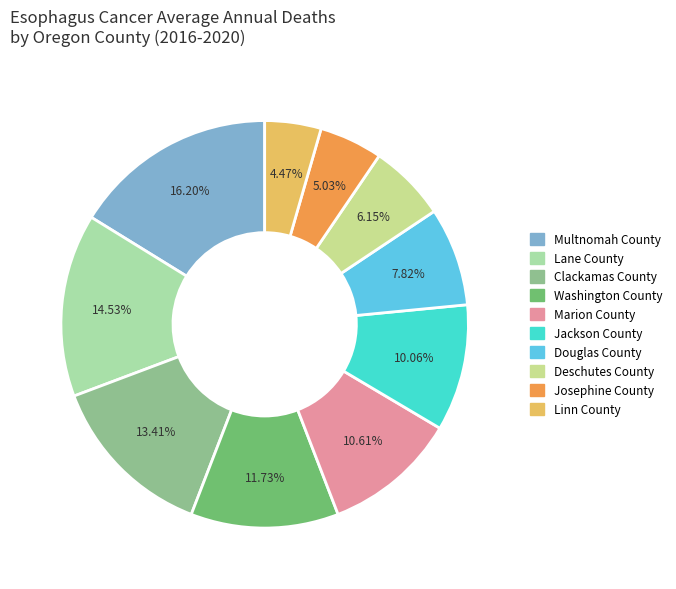

Does any single category account for the majority?

No